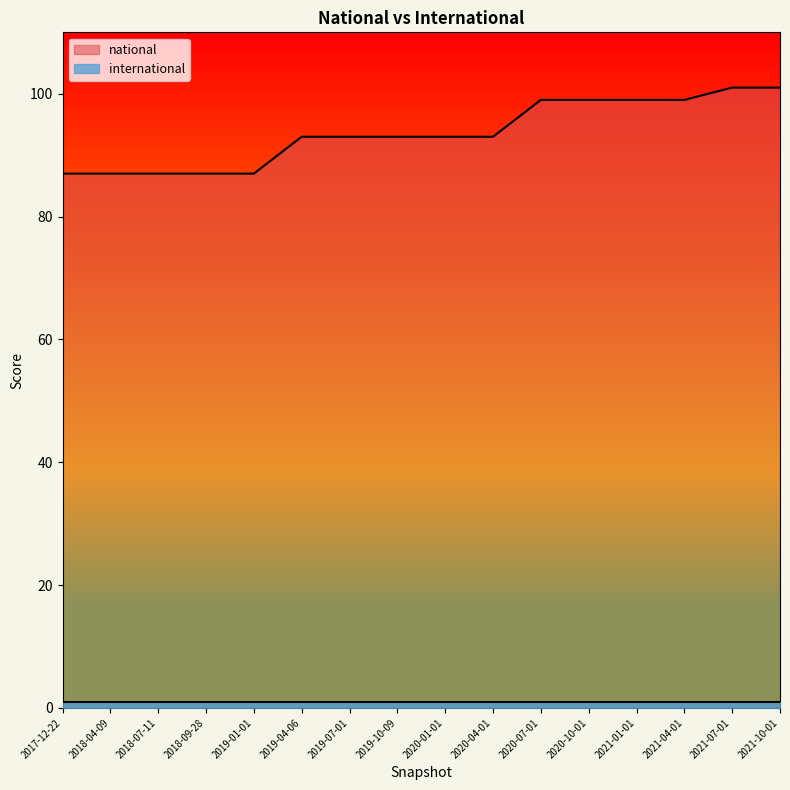

True or false: the data shows 136 at 2019-04-06.

False